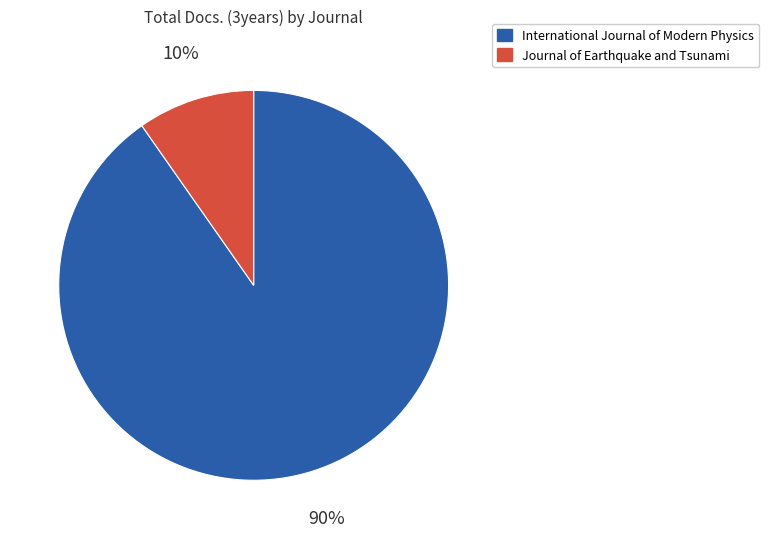

Is there a majority slice in this chart?

Yes